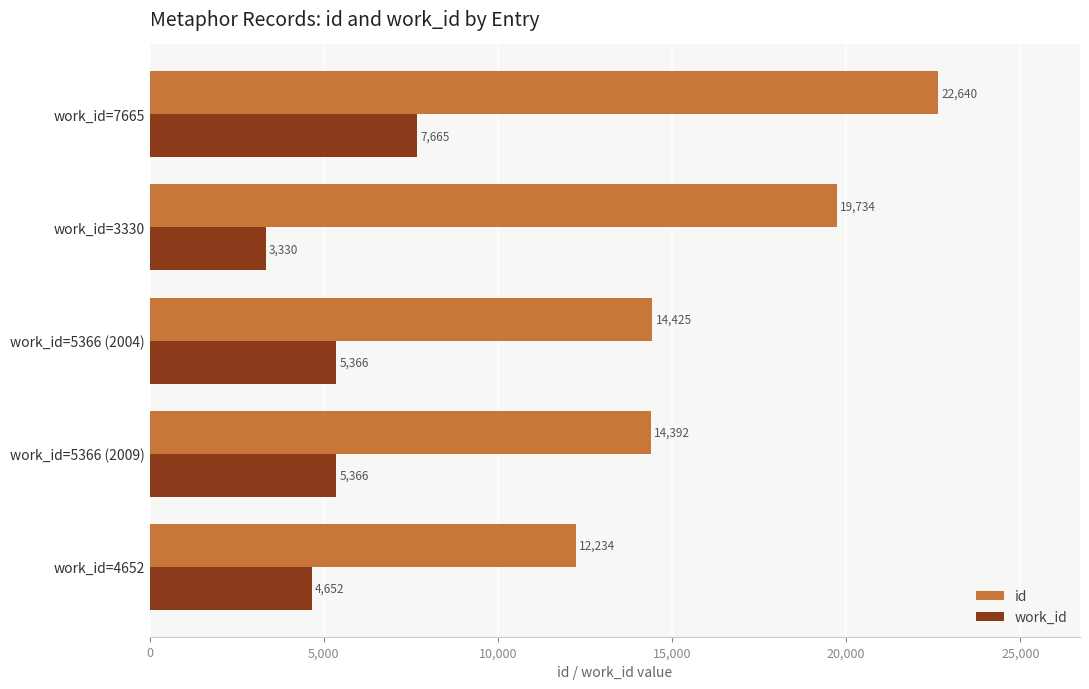

List the series in order of their peak value, lowest first.

work_id, id